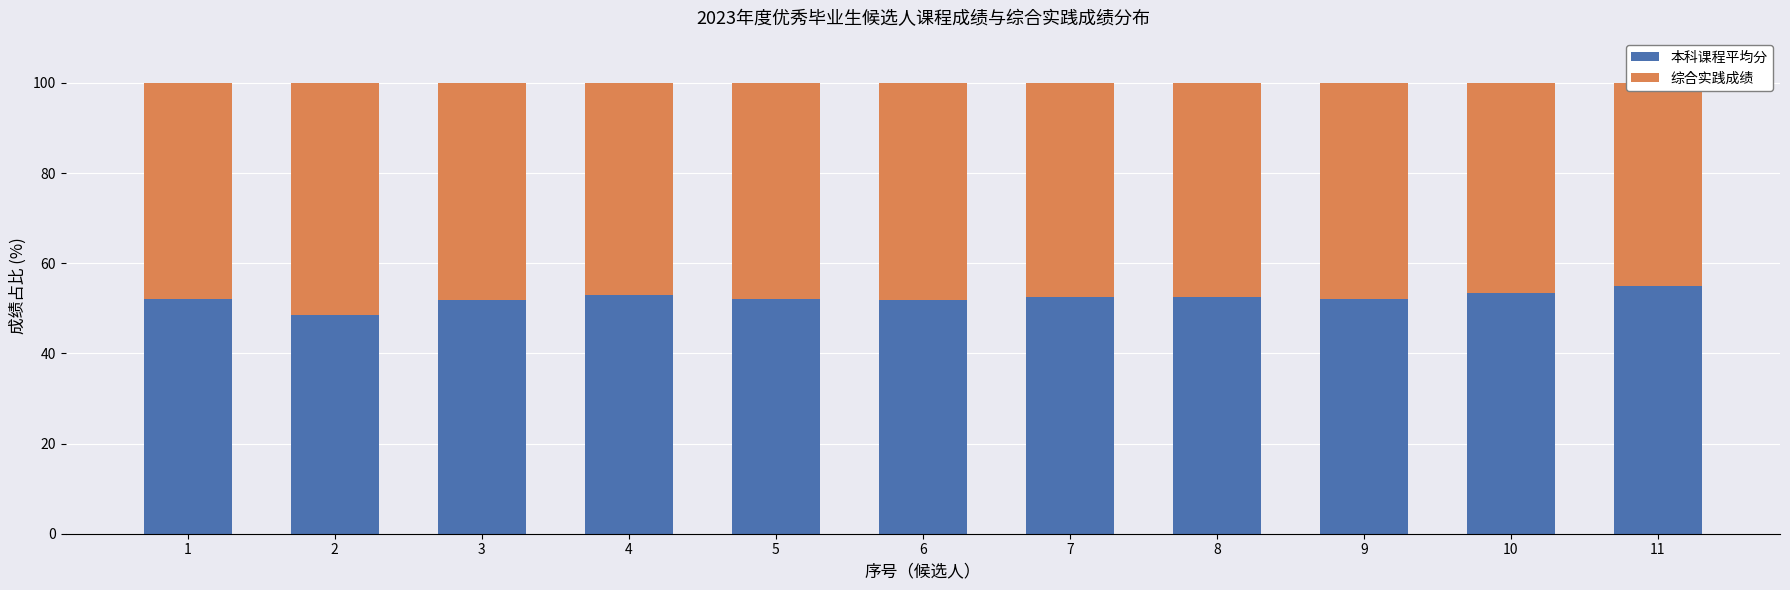

How many bars are there in each group?

2